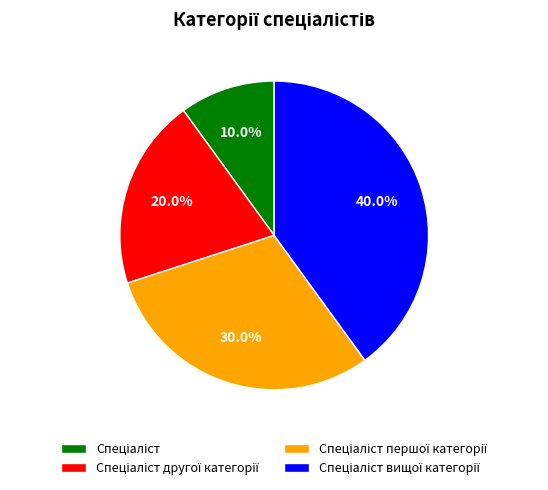

Does any single category account for the majority?

No